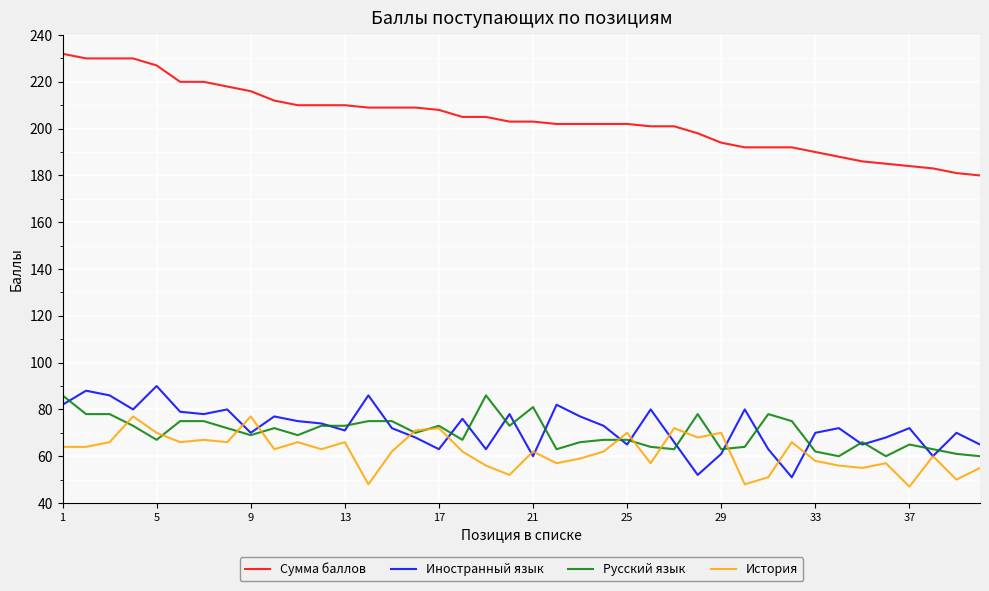

Which series has the largest total across all categories?

Сумма баллов